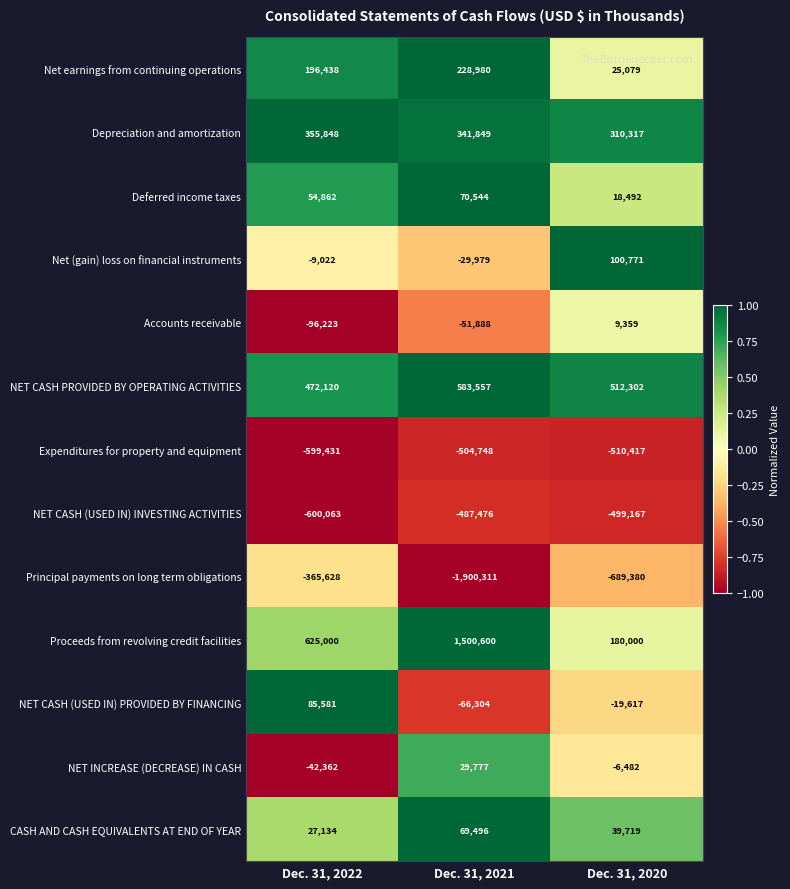

The value of Deferred income taxes at Dec. 31, 2022 is 54862. True or false?

True